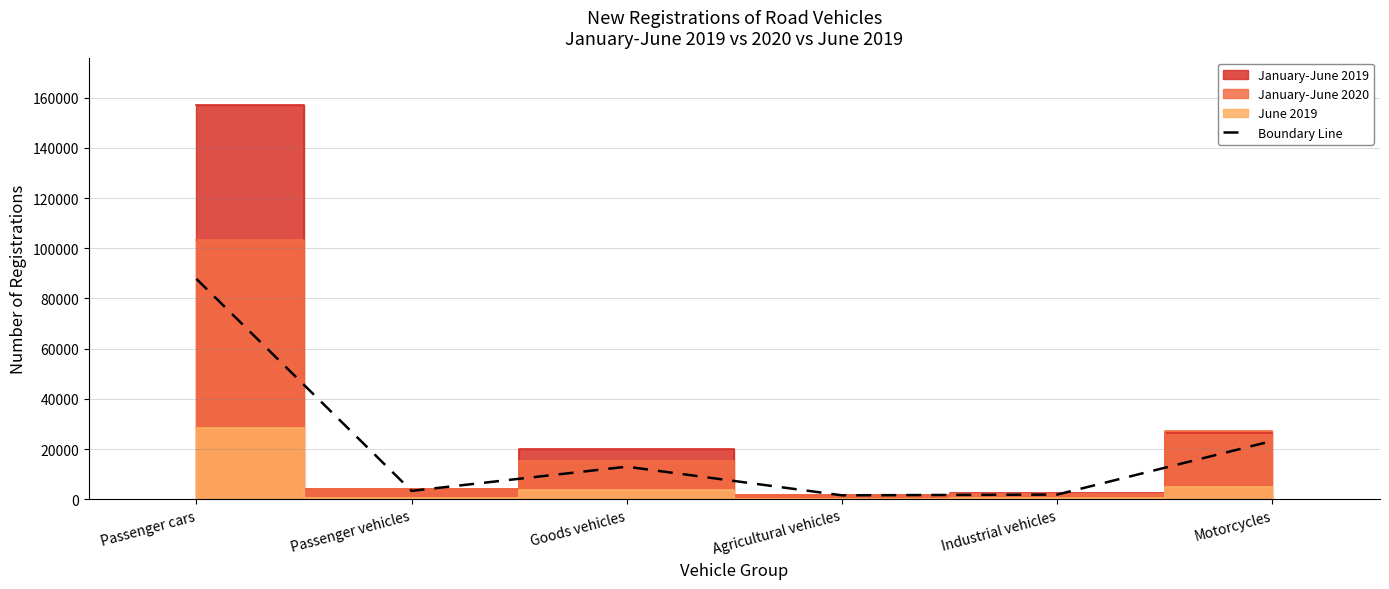

What is the sum of the values at Agricultural vehicles and Passenger cars?

89386.0